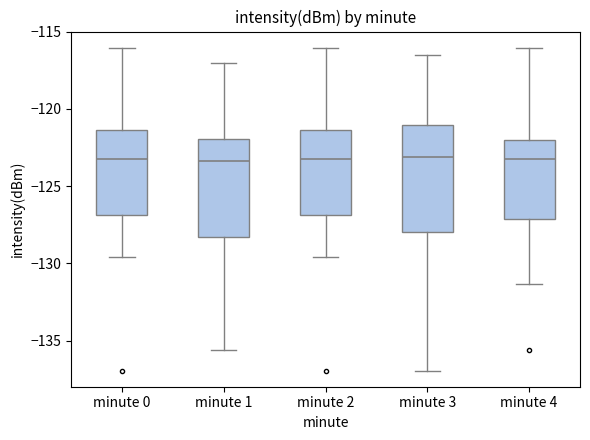

Where does the median line of the box for minute 0 sit on the y-axis? The values are not printed on the chart, so give them approximately, as read against the axis.

-123.0